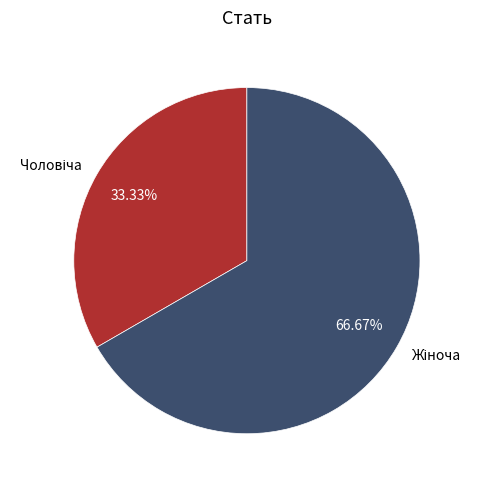

Does any single category account for the majority?

Yes